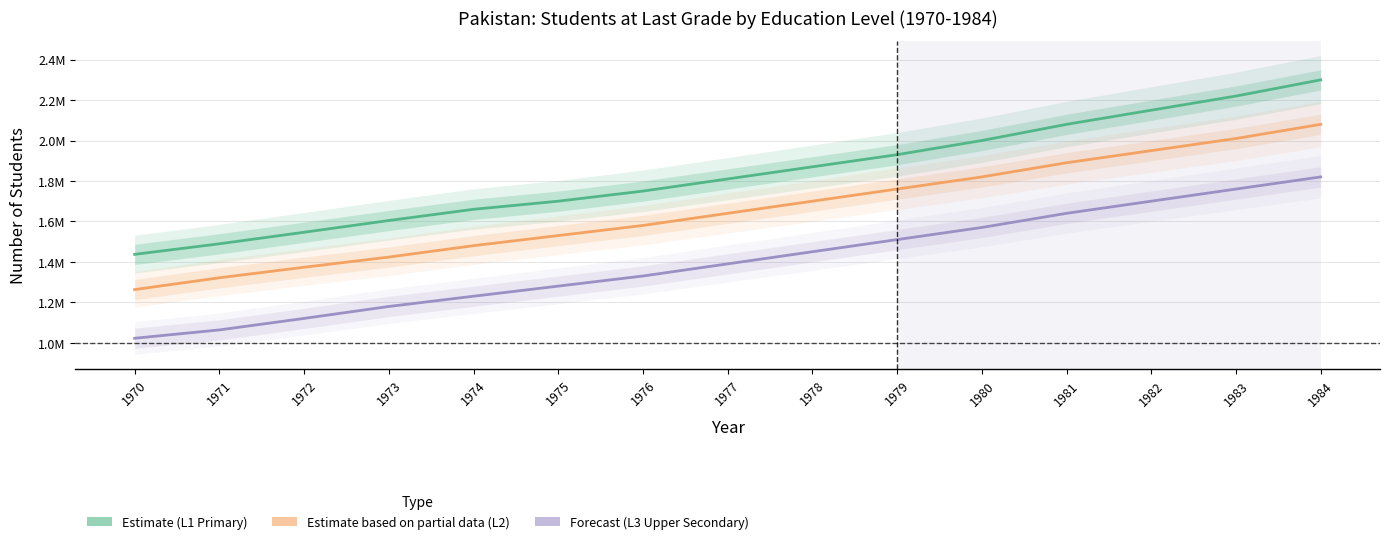

At 1977, list the series in order from largest to smallest.

L1 (Primary), L2 (Lower Secondary), L3 (Upper Secondary)